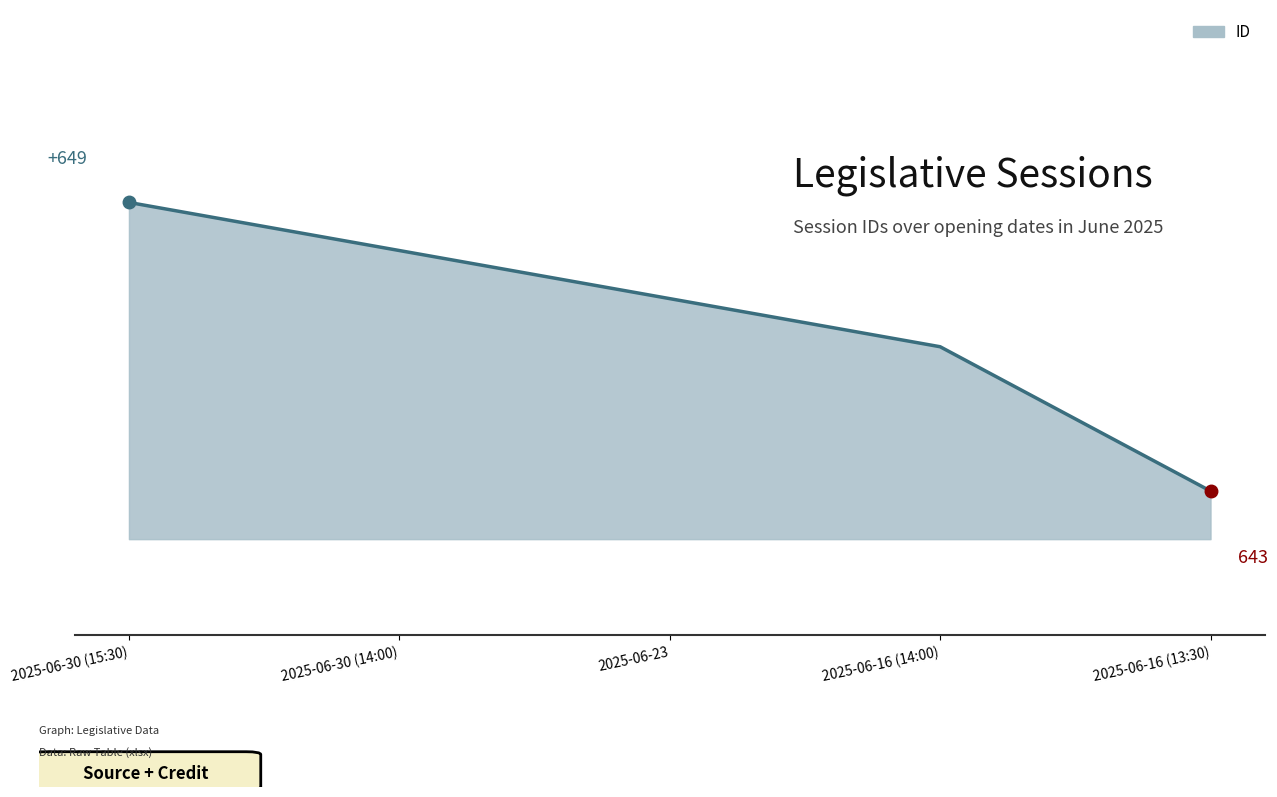

What is the label of the 4th point from the left?

2025-06-16 (14:00)